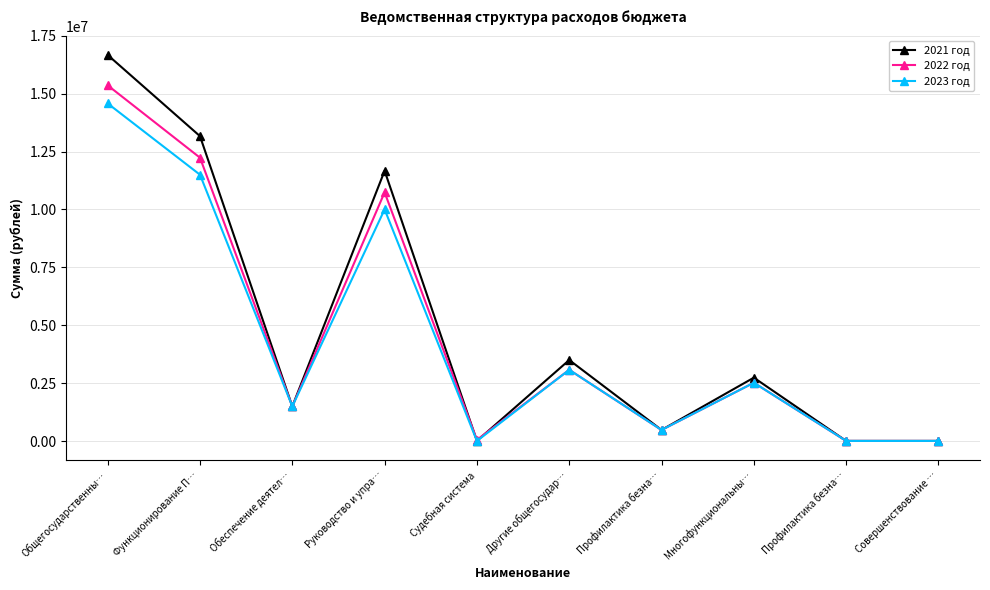

Is this an area chart (filled region under the line)?

No